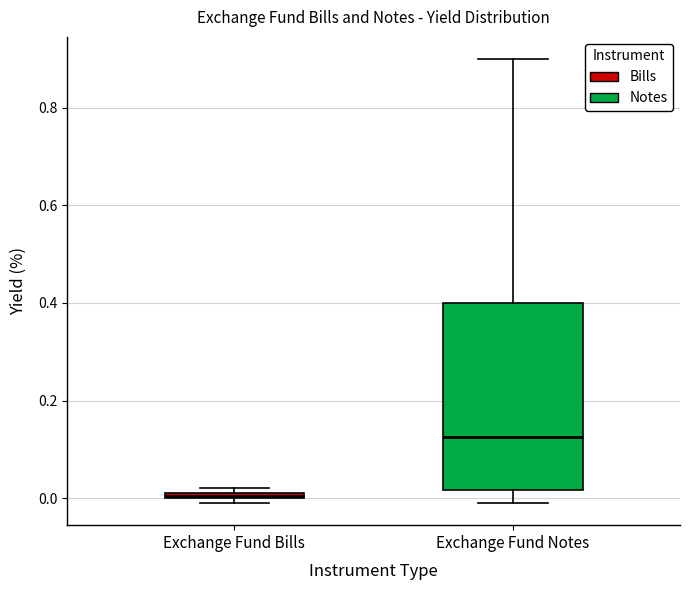

Where is the upper edge of the box for Exchange Fund Bills on the y-axis? The values are not printed on the chart, so give them approximately, as read against the axis.

0.02